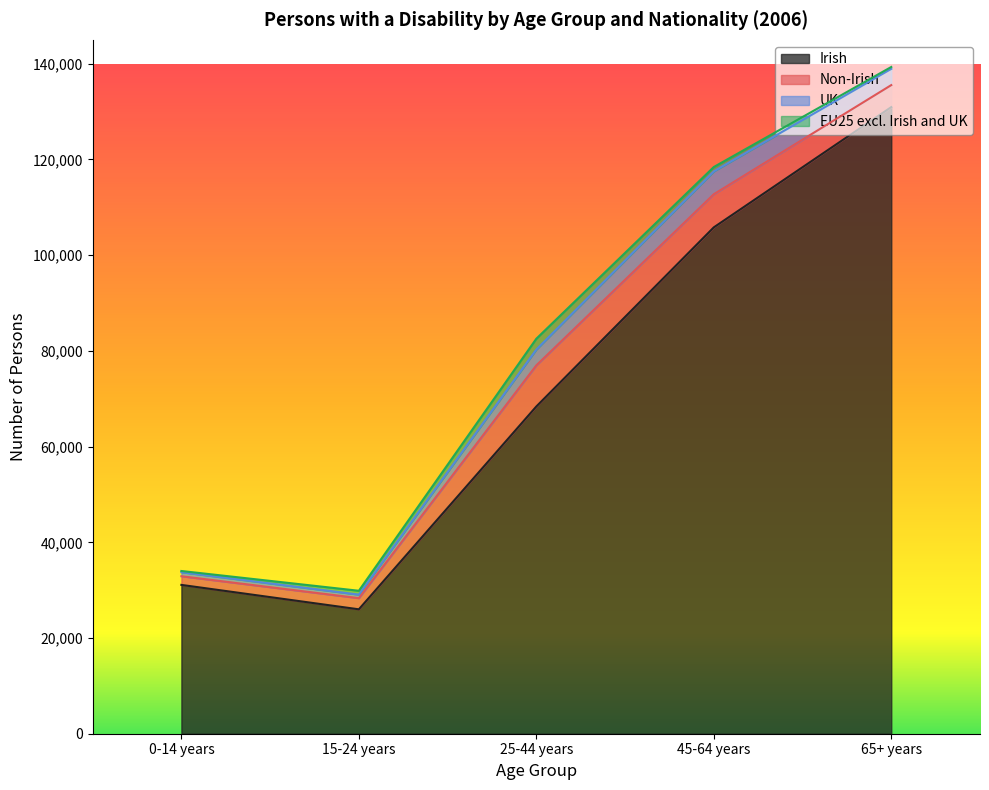

True or false: Irish and Non-Irish intersect in this chart.

False